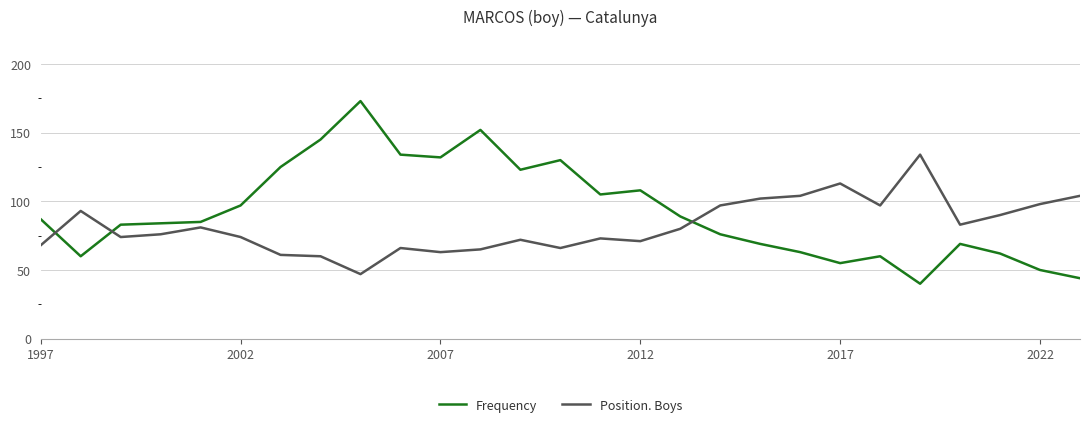

How many lines are shown in the chart?

2